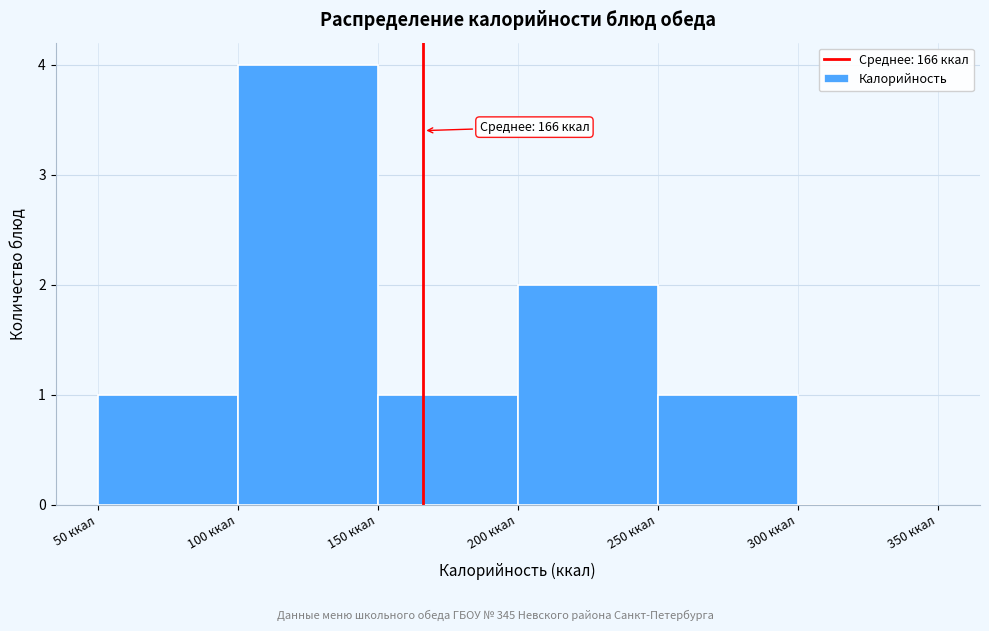

Over which range of the x-axis is the bar tallest?

100 to 150